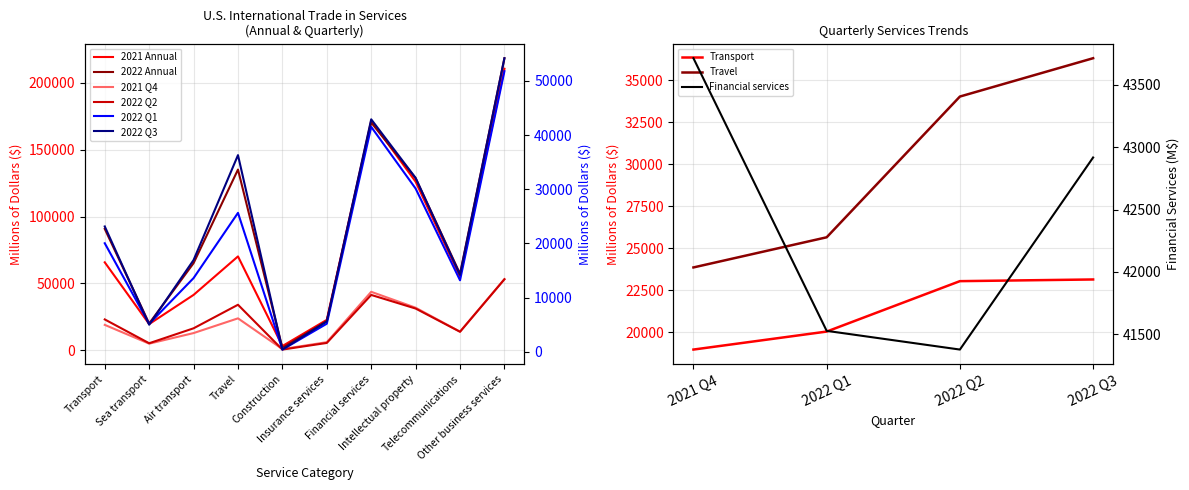

The 2022 Q3 series shows 14397 at Travel. True or false?

False